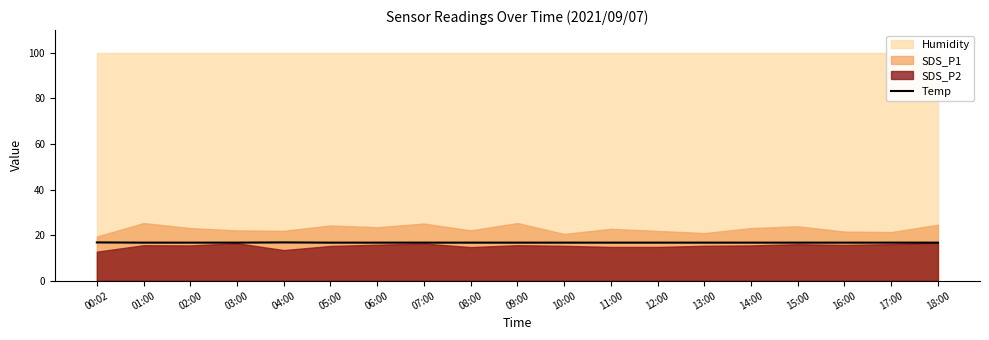

Reading right to left, extract all data points from this chart.

18:00=16.7	17:00=16.7	16:00=16.7	15:00=16.7	14:00=16.7	13:00=16.7	12:00=16.7	11:00=16.7	10:00=16.7	09:00=16.7	08:00=16.7	07:00=16.7	06:00=16.7	05:00=16.7	04:00=16.8	03:00=16.7	02:00=16.7	01:00=16.7	00:02=16.8